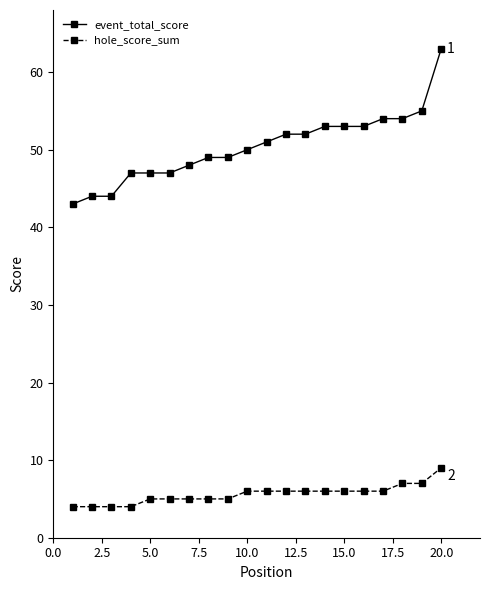

True or false: event_total_score and hole_score_sum cross at least once.

False